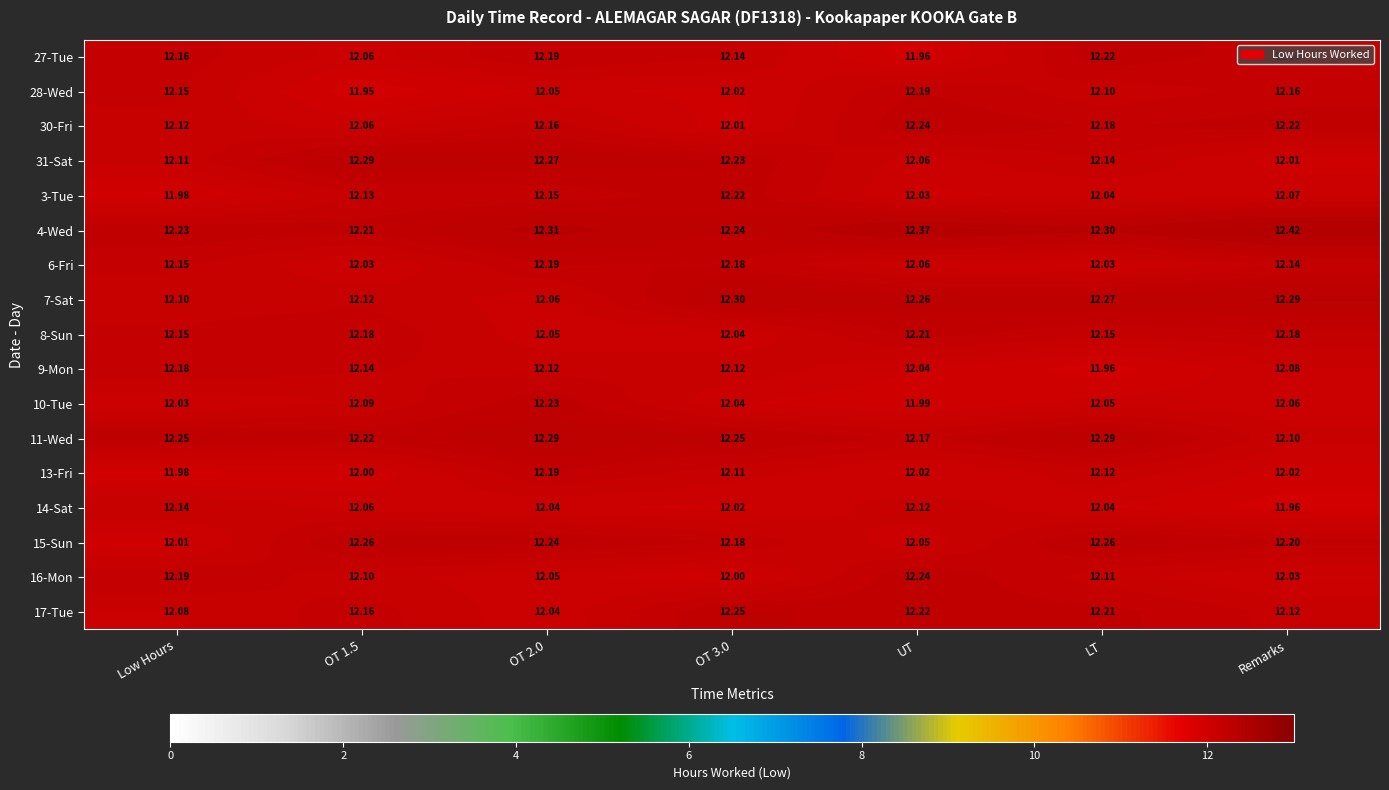

At which category is the sum across all series the highest?

OT 2.0